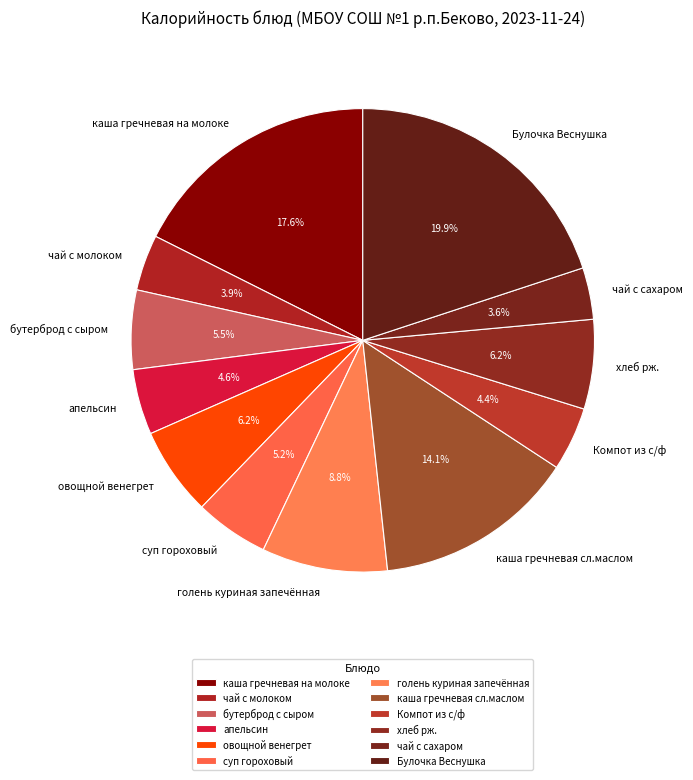

What portion of the pie excludes чай с молоком?

96.1%